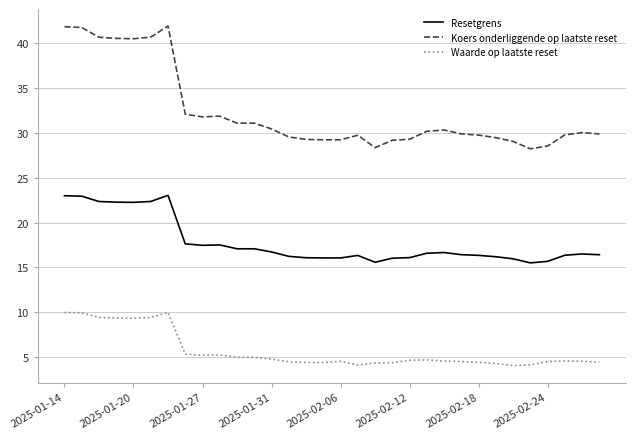

List the series in order of their overall mean, highest first.

Koers onderliggende op laatste reset, Resetgrens, Waarde op laatste reset